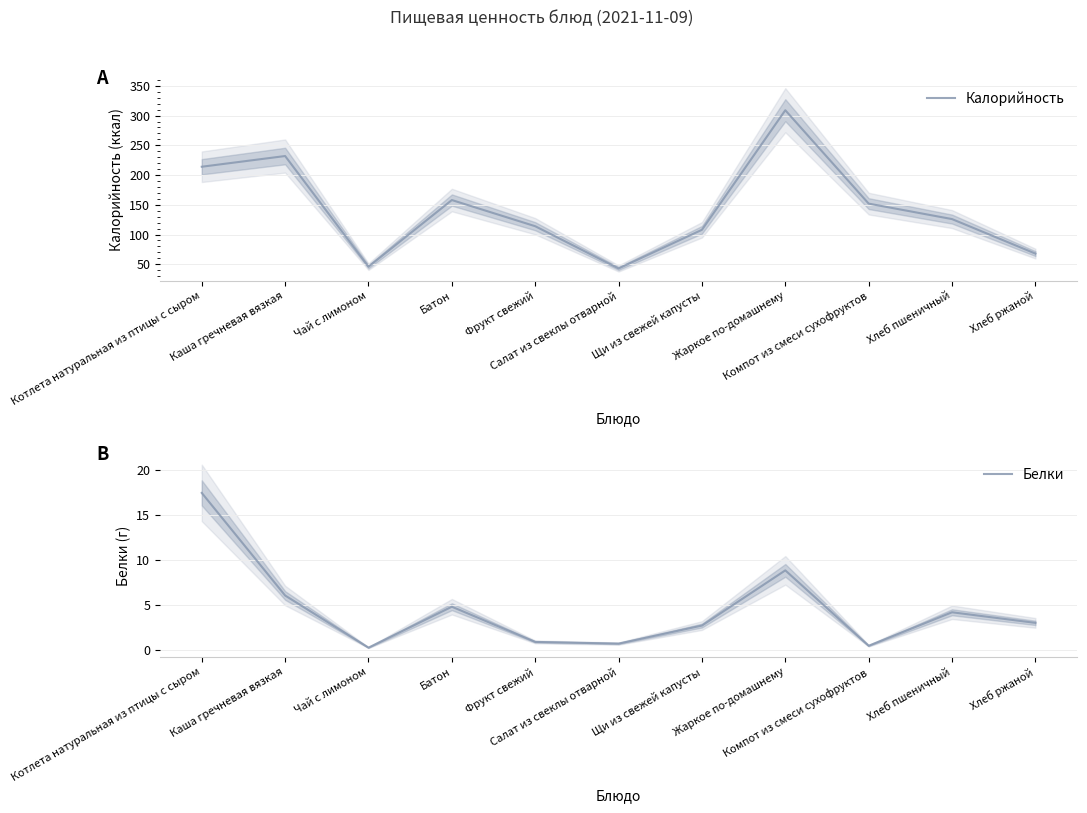

True or false: Калорийность and Белки intersect in this chart.

False